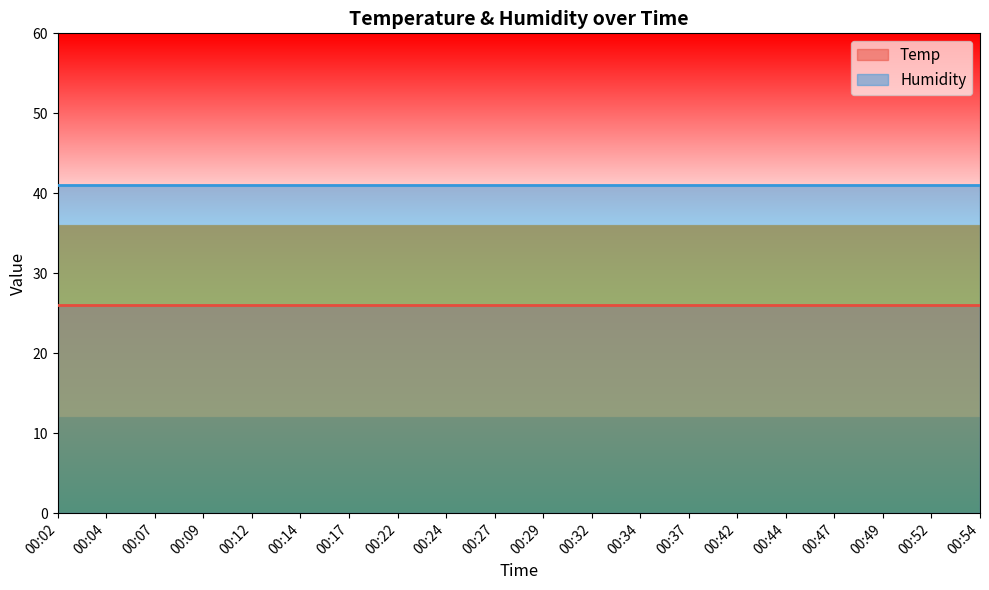

True or false: Temp has a value of 26 at 00:14.

True